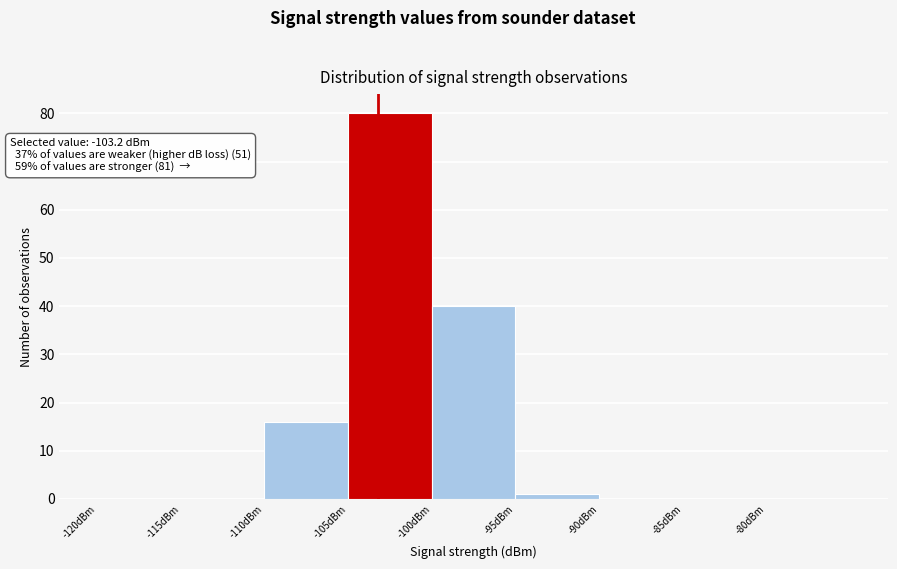

Over which range of the x-axis is the bar tallest?

-105 to -100